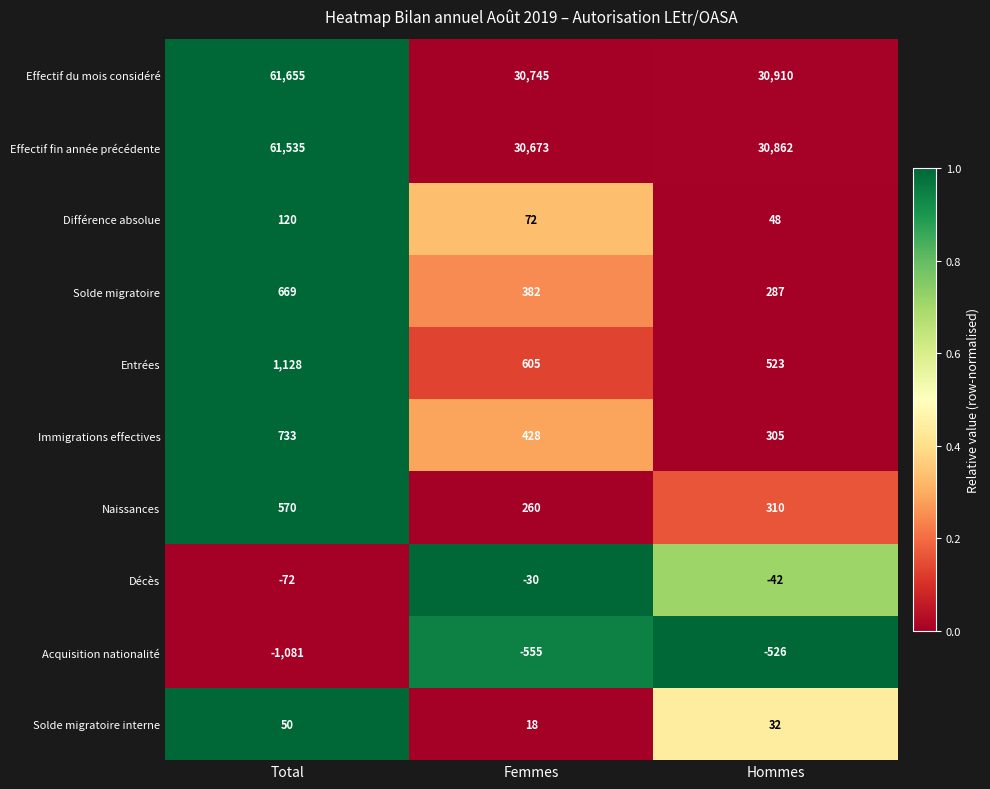

Which category has the lowest value across all series?

Total